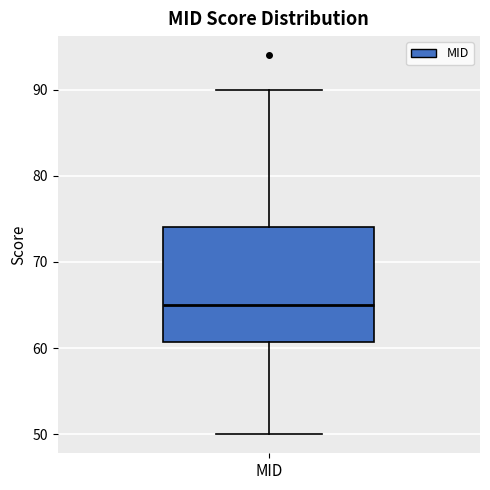

Where does the lower whisker of the box for MID end on the y-axis? The values are not printed on the chart, so give them approximately, as read against the axis.

50